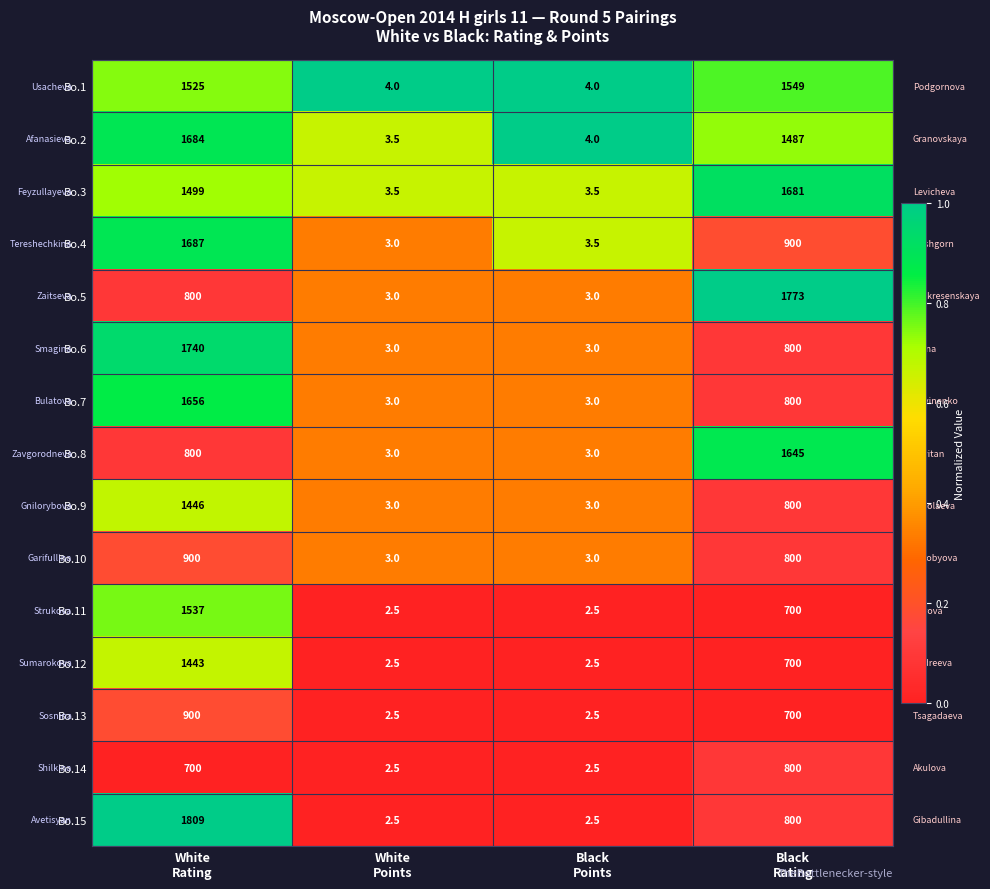

How many distinct data groups are displayed?

15